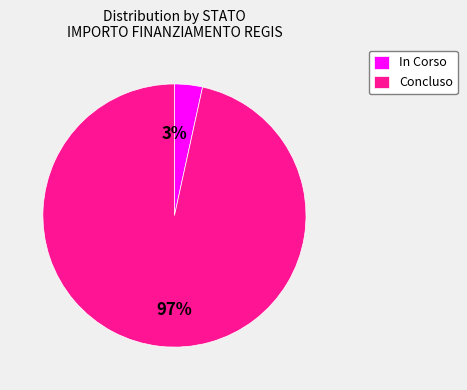

Between Concluso and In Corso, which is larger?

Concluso